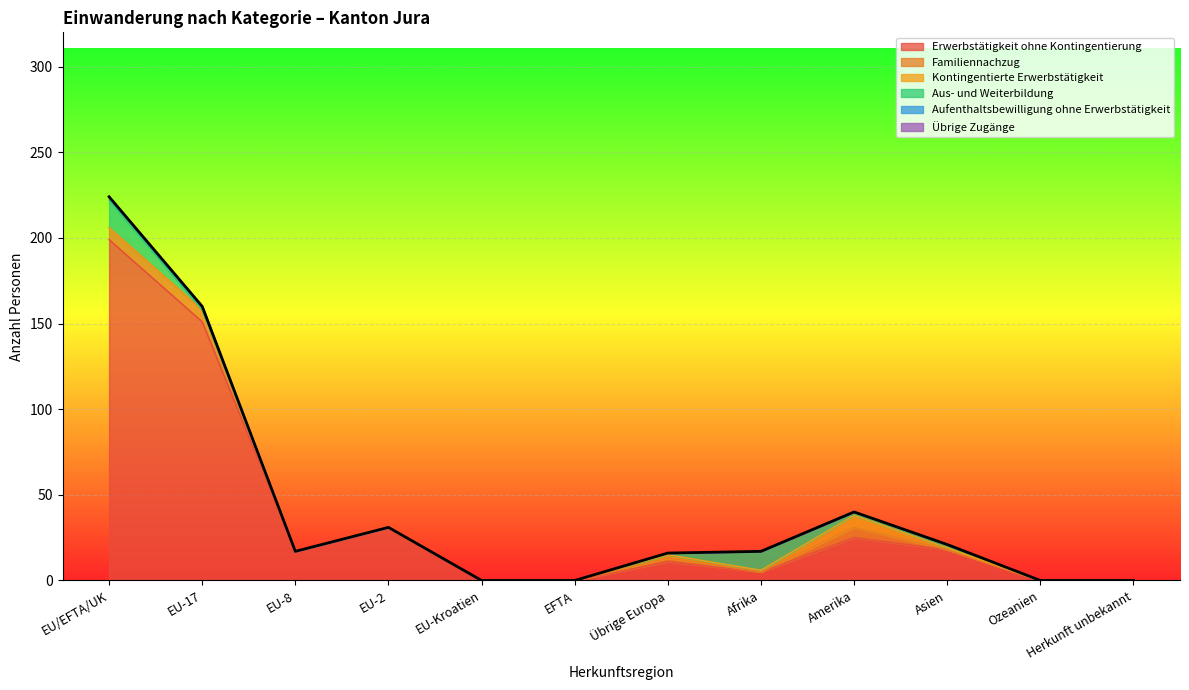

Which series has the largest range (max minus min)?

Erwerbstätigkeit ohne Kontingentierung